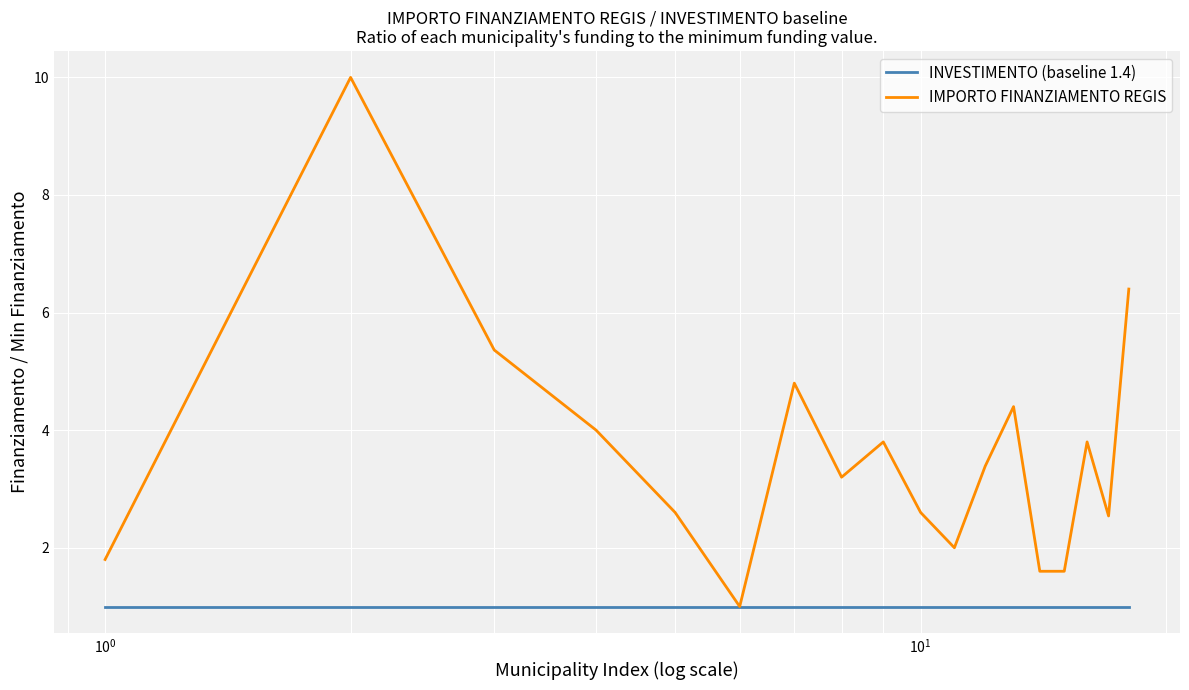

What are all the series names shown in the legend?

INVESTIMENTO (baseline 1.4), IMPORTO FINANZIAMENTO REGIS